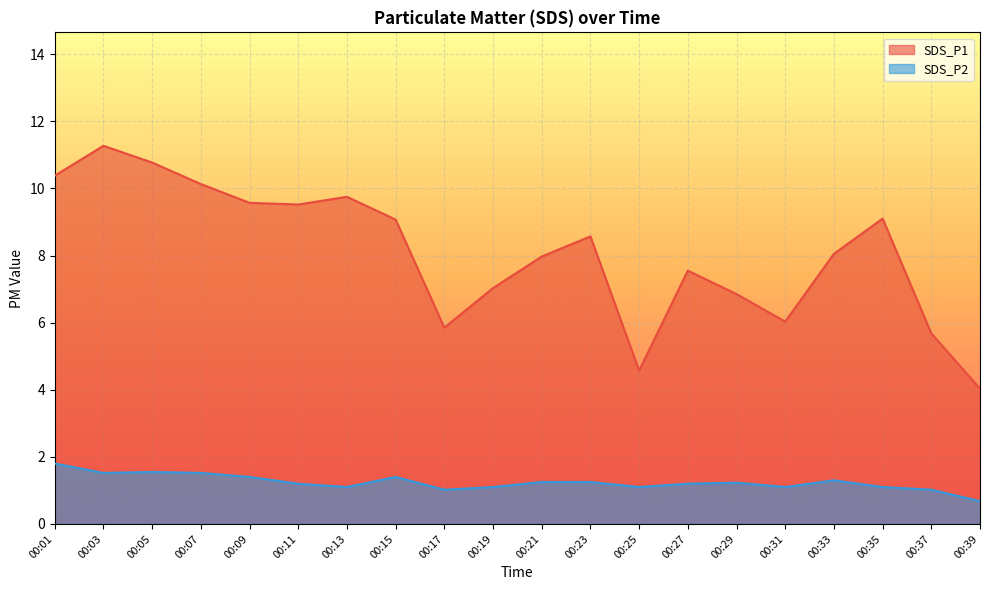

True or false: SDS_P2 and SDS_P1 intersect in this chart.

False